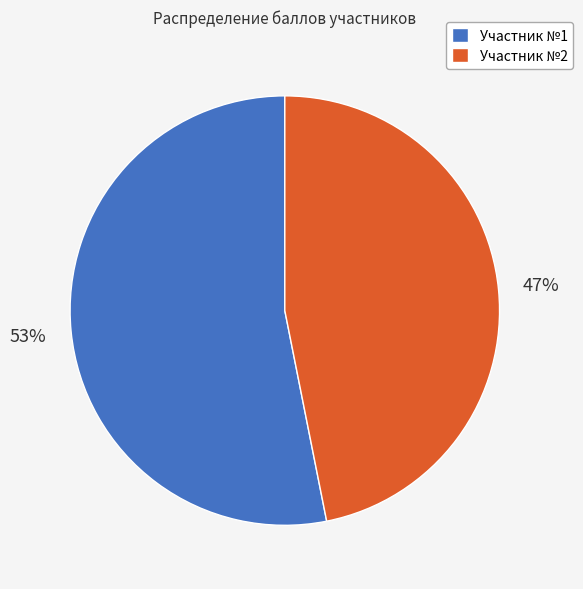

What is the ratio of the value at Участник №1 to the value at Участник №2?

1.1